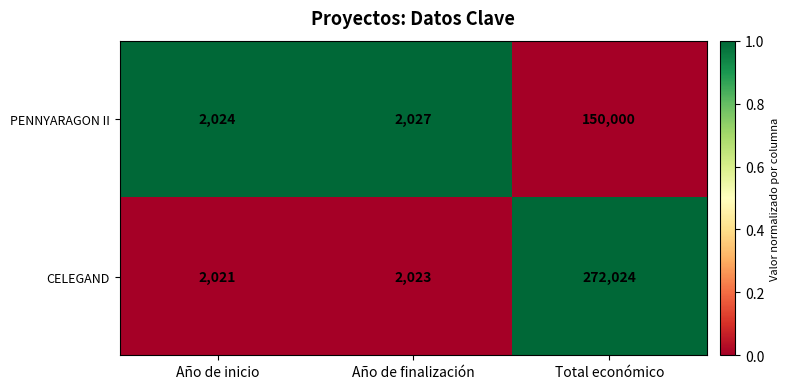

What is the highest value of the CELEGAND series?

272024